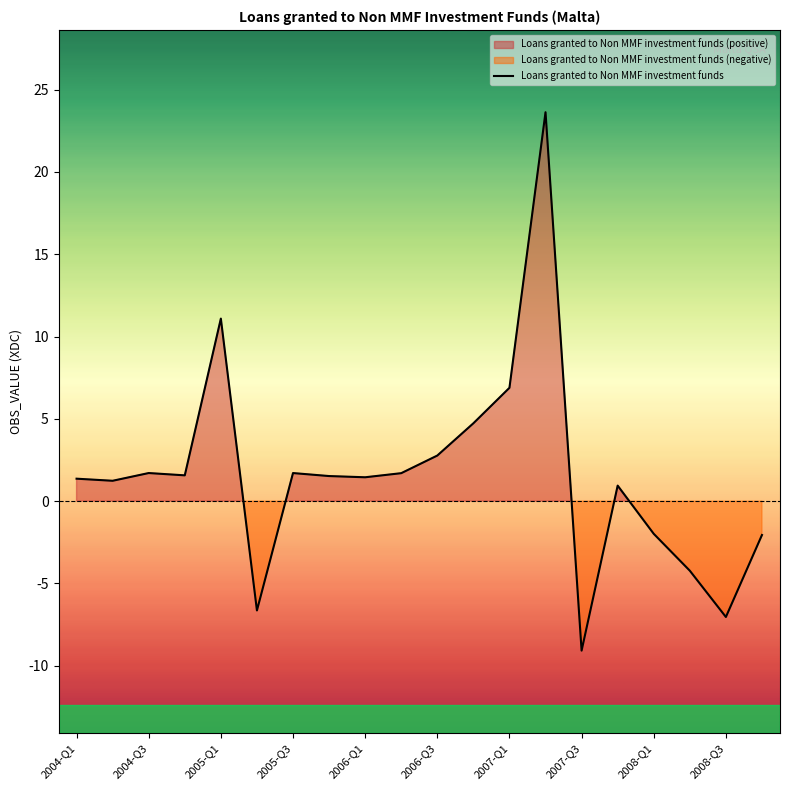

True or false: Loans granted to Non MMF investment funds has a value of 11.3 at 2007-Q1.

False